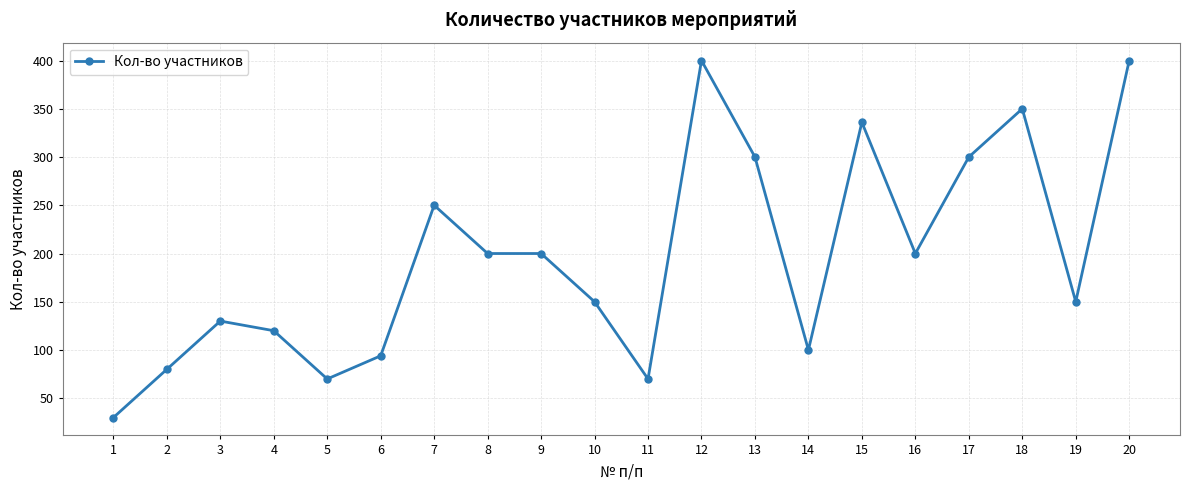

What is the greatest value displayed?

400